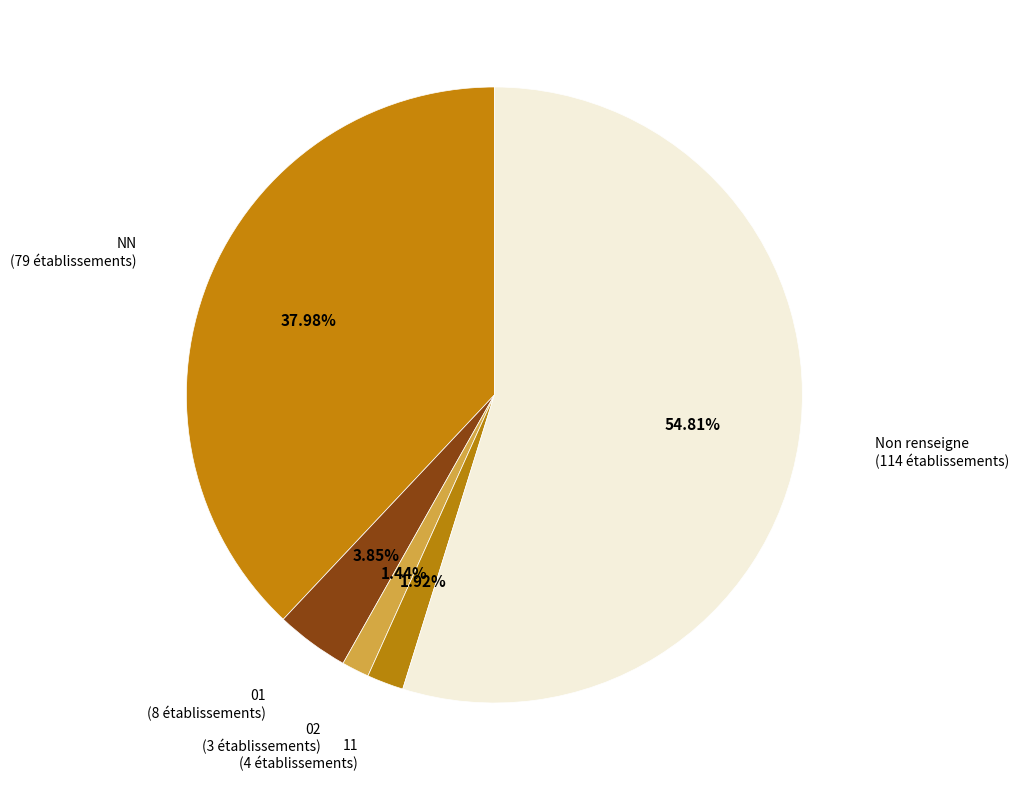

Count the number of slices in the pie.

5